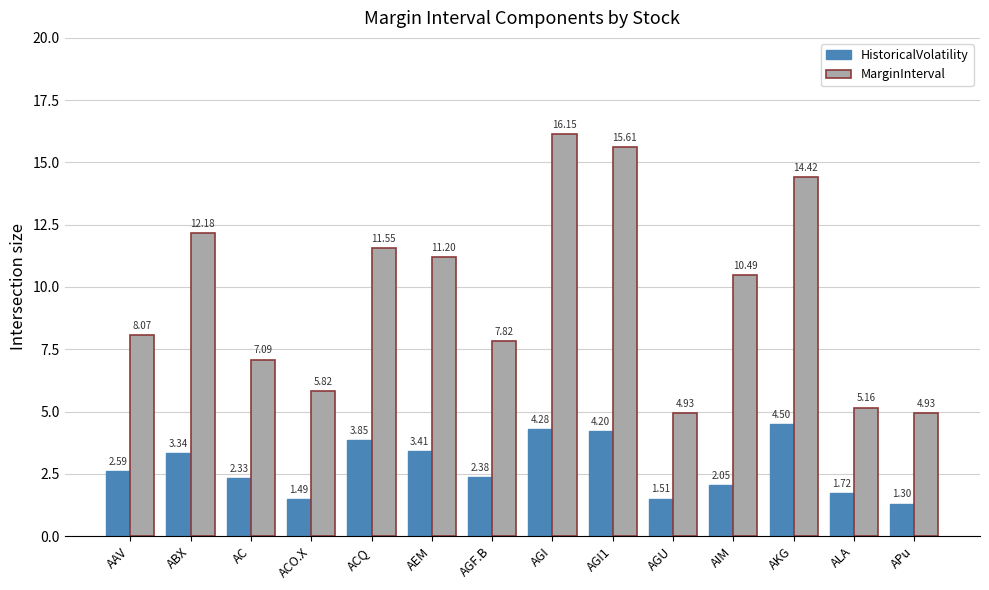

What is the value of the MarginInterval bar at the 2nd from the left?

12.2